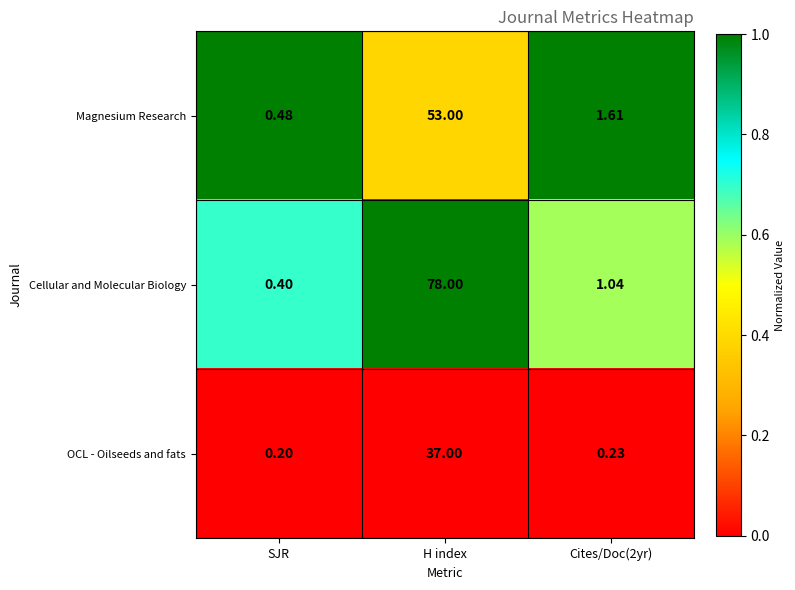

At how many categories does at least one series exceed 0?

3